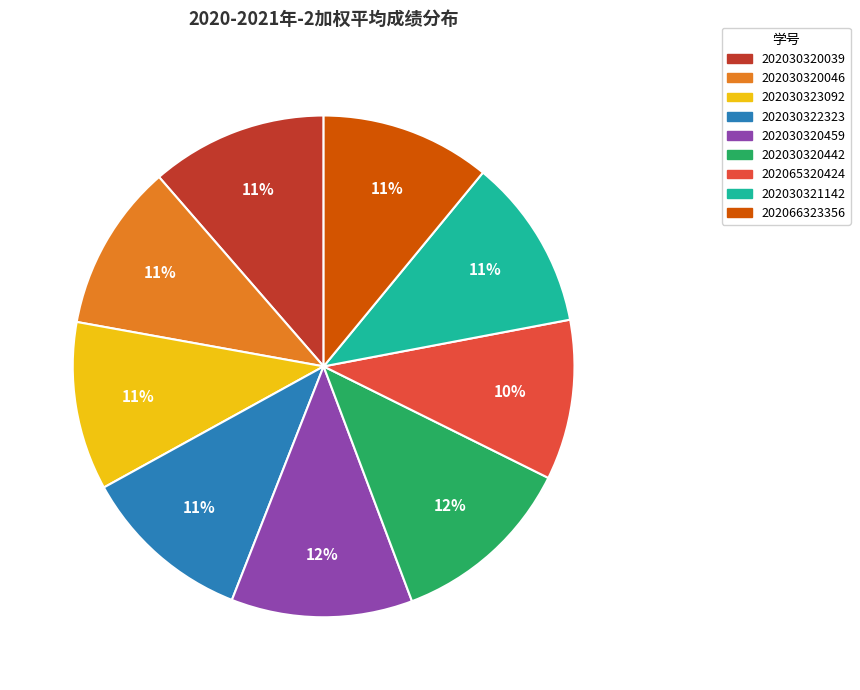

Is it true that 202065320424 is 21% of the pie?

False